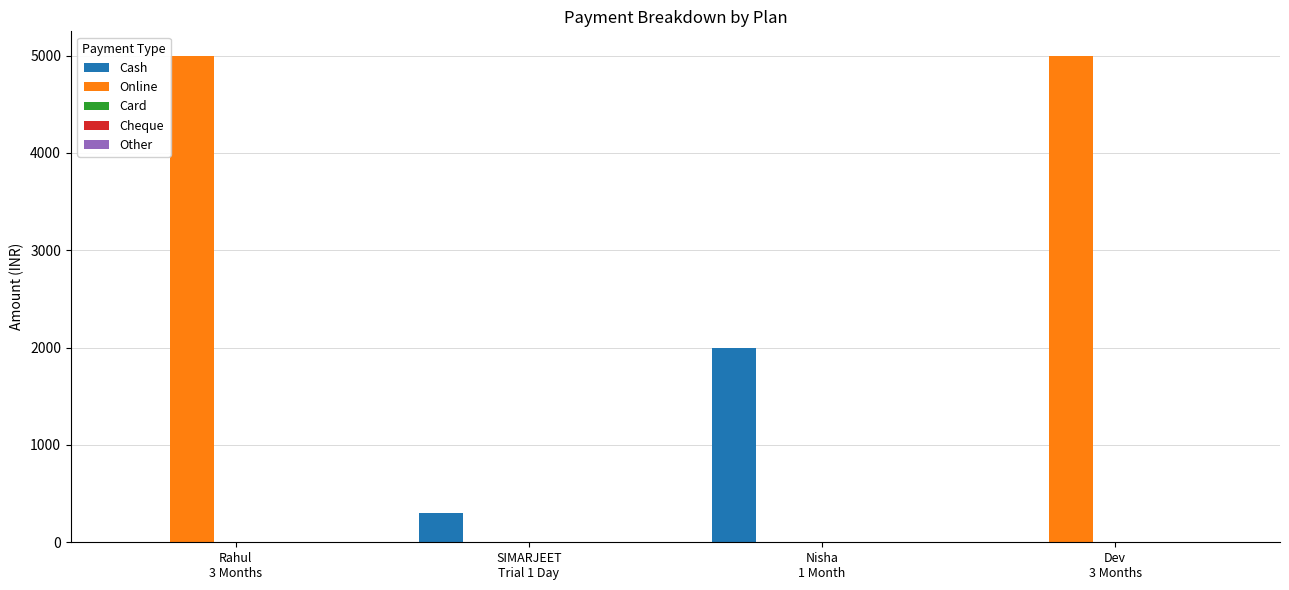

What is the maximum value for Online?

5000